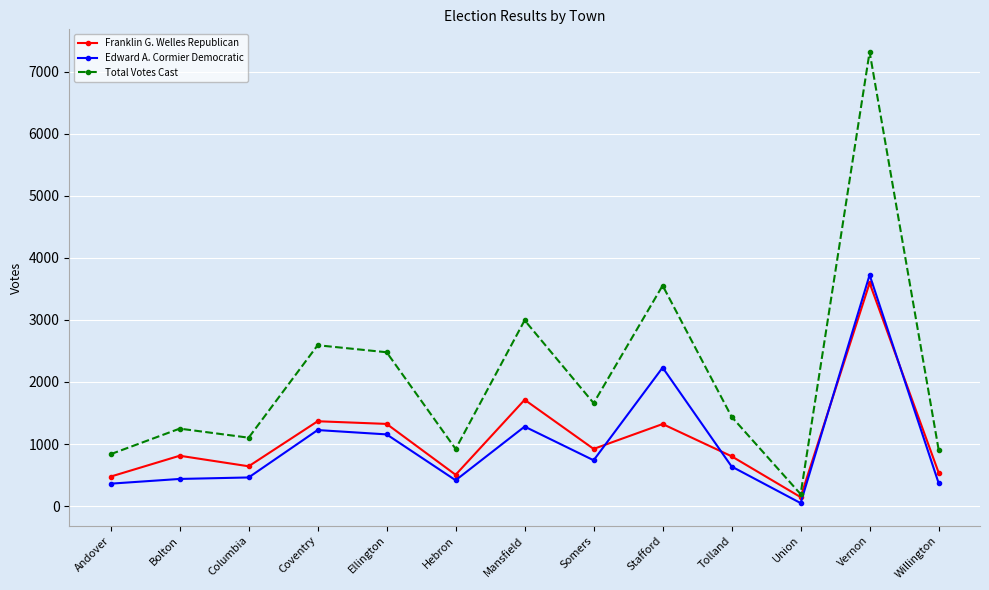

In Franklin G. Welles Republican, how many points are lower than both neighbors (excluding endpoints)?

4